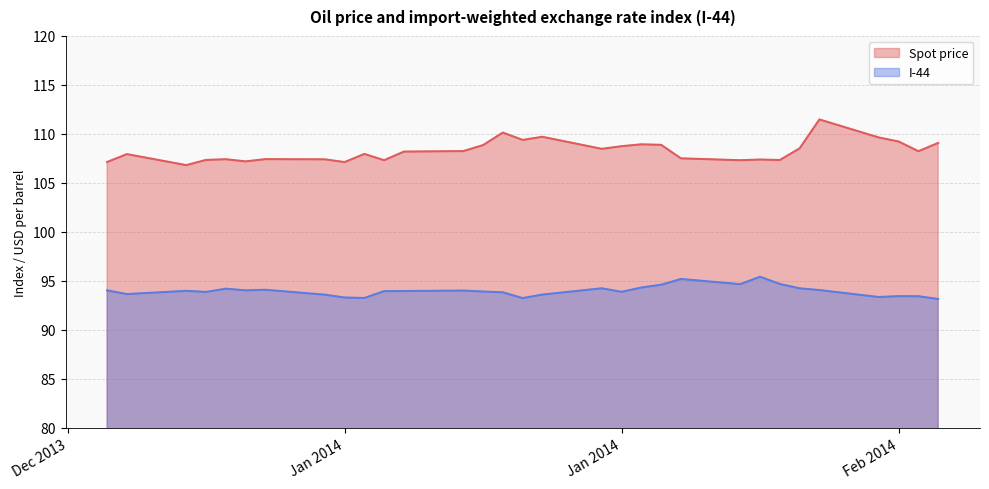

At how many categories does at least one series exceed 109?

7